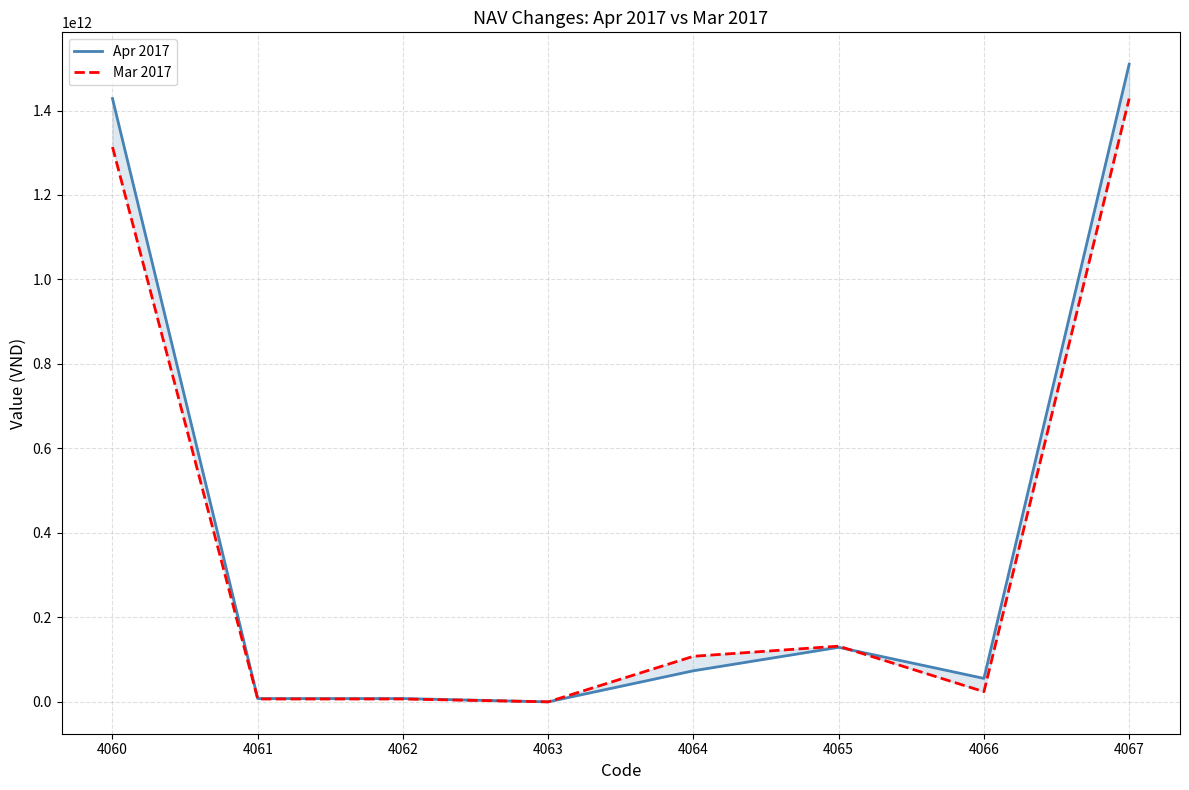

What is the sum of all Apr 2017 values?

3211637949581